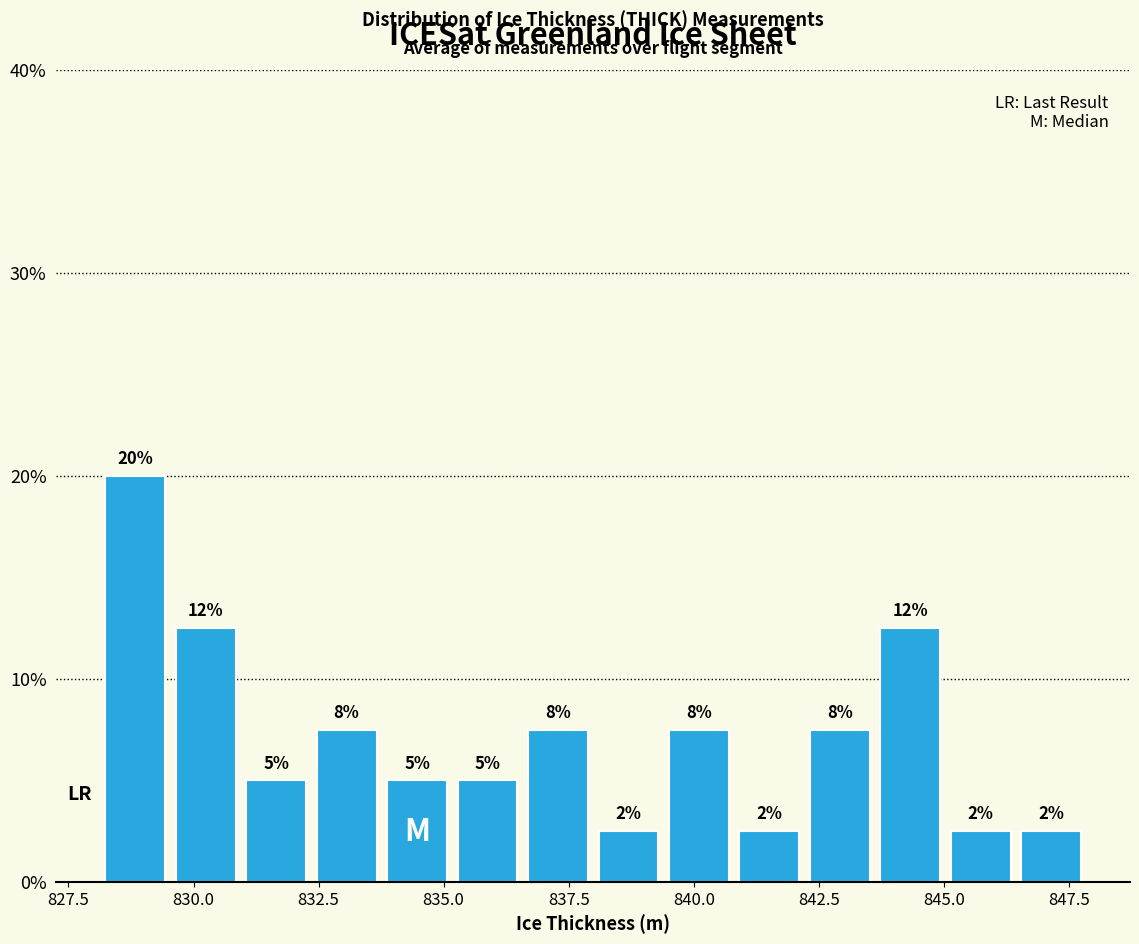

Around what value on the x-axis is the tallest bar? Give the approximate position of its centre, as read against the axis.

829.0